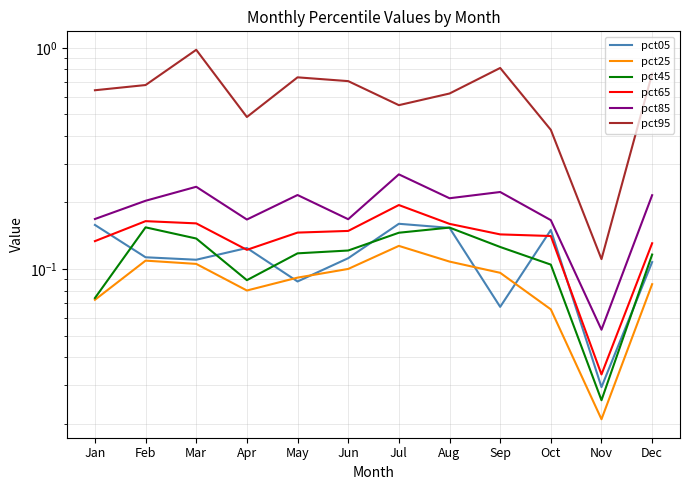

What is the sum of all pct25 values?

1.1